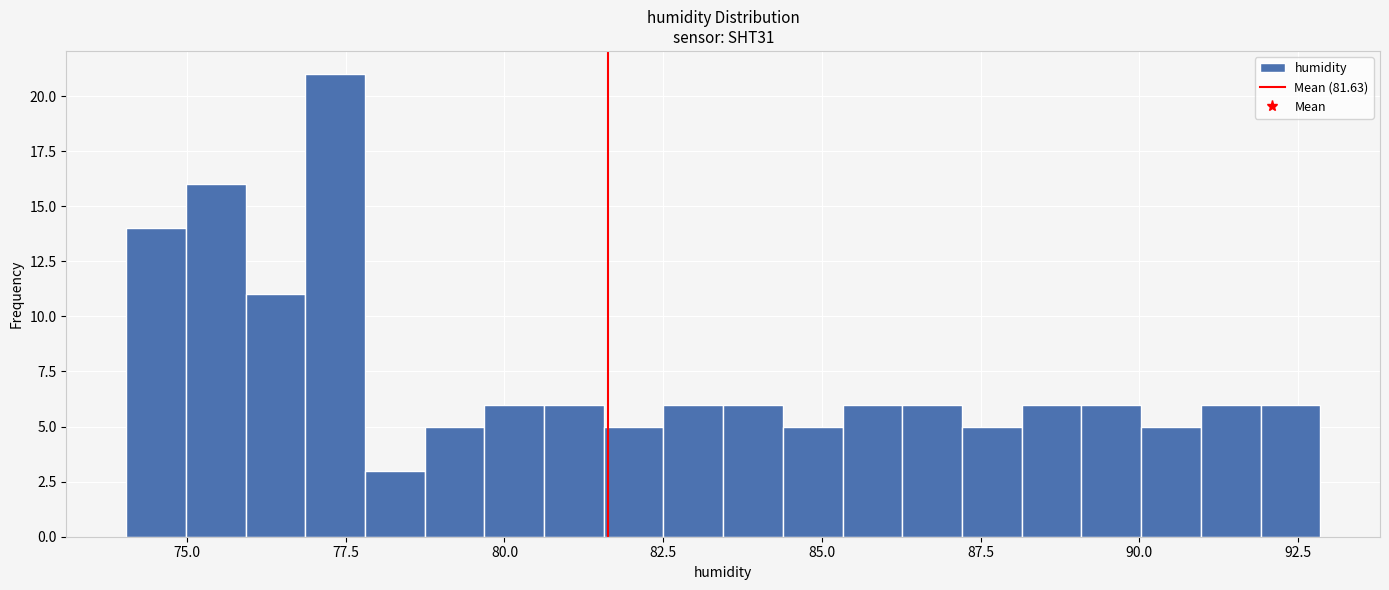

Around what value on the x-axis is the tallest bar? Give the approximate position of its centre, as read against the axis.

77.5